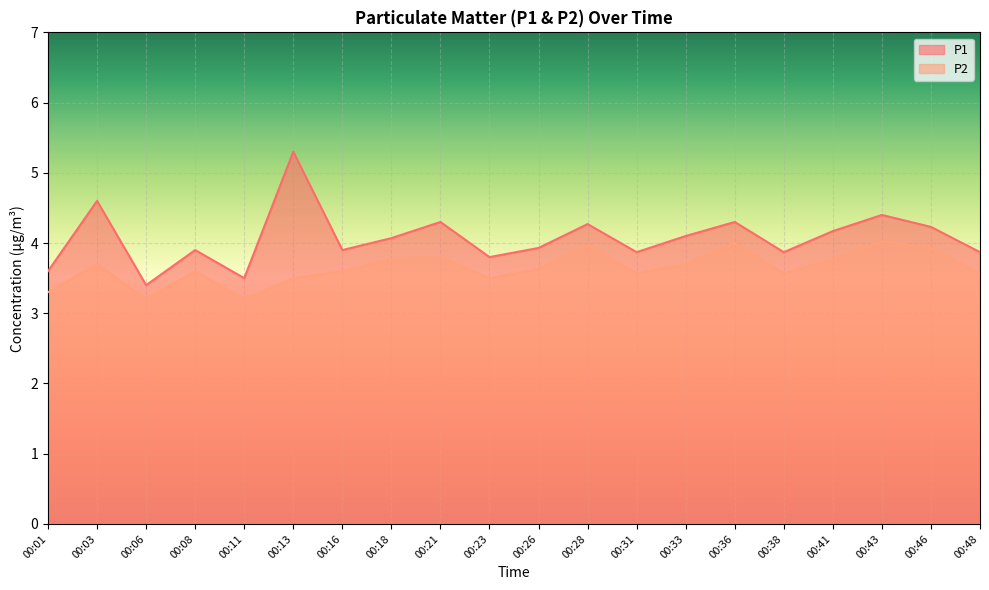

What is the value of the P1 point at the 4th from the left?

3.9